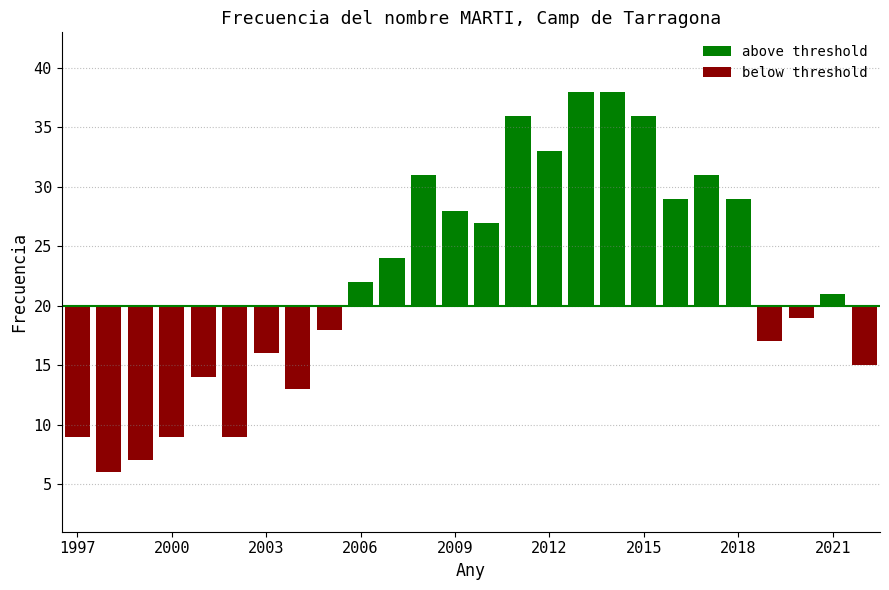

The value of below threshold at 1997 is -11. True or false?

True